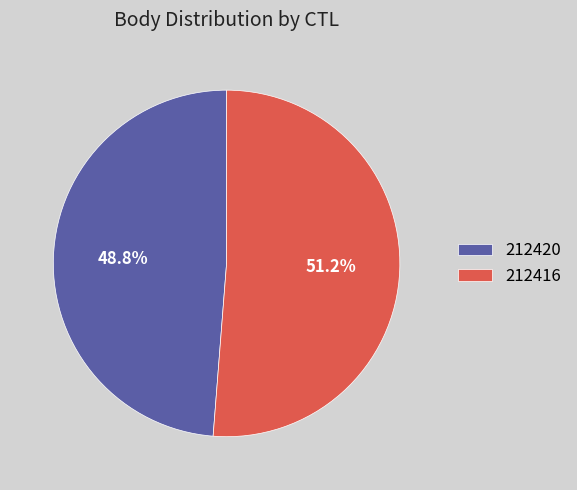

What is the smallest slice in the pie chart?

212420